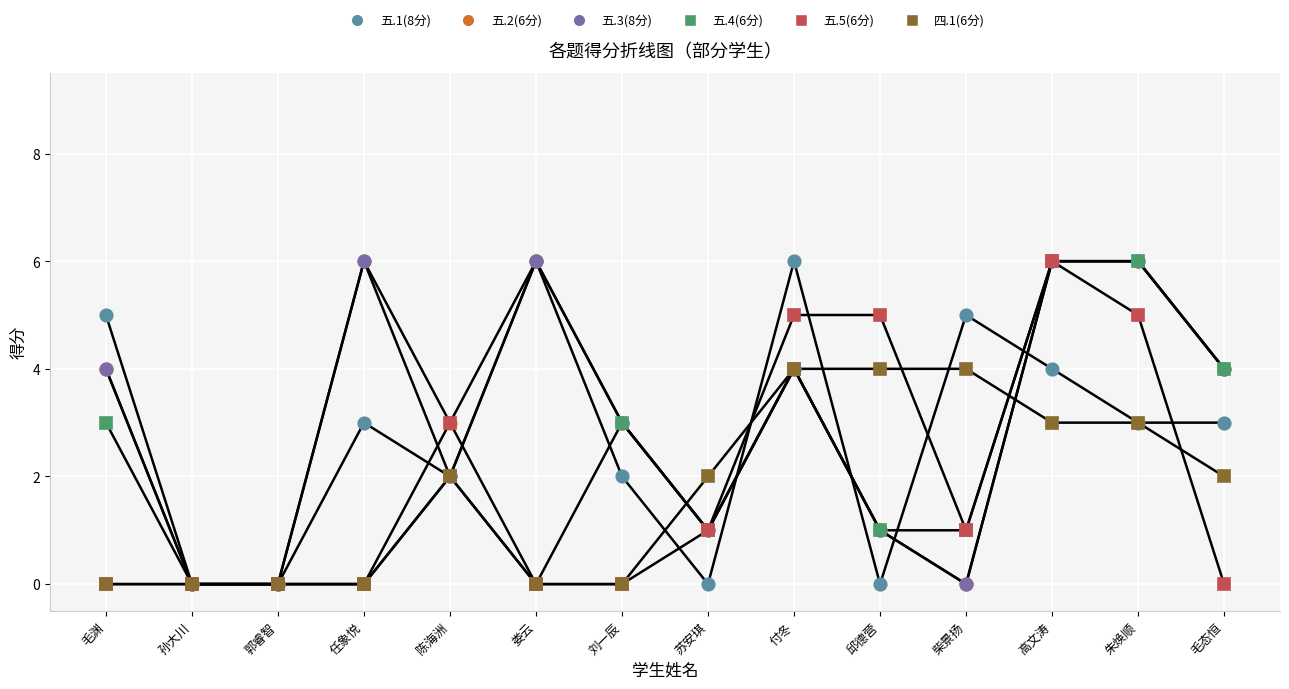

How many values in the 五.5(6分) series are below 1?

7